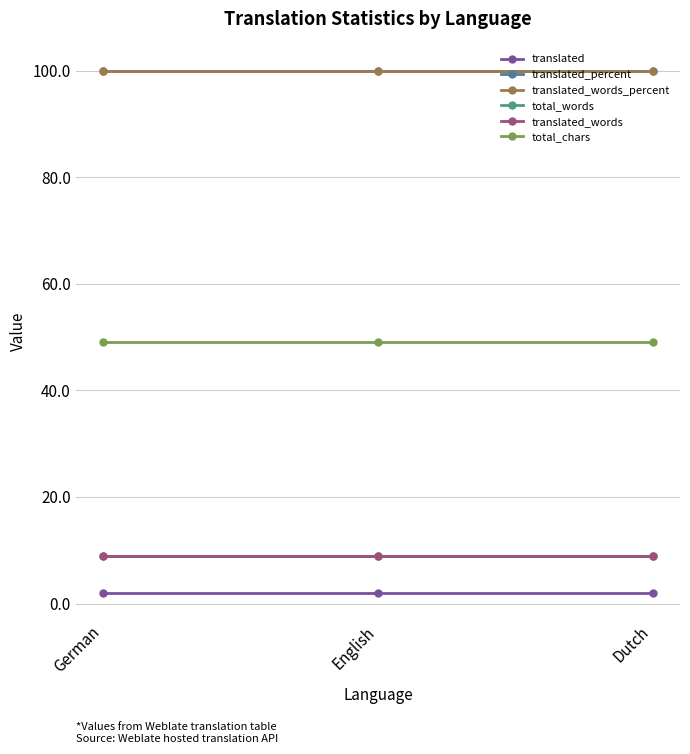

Does the chart have visible grid lines?

Yes